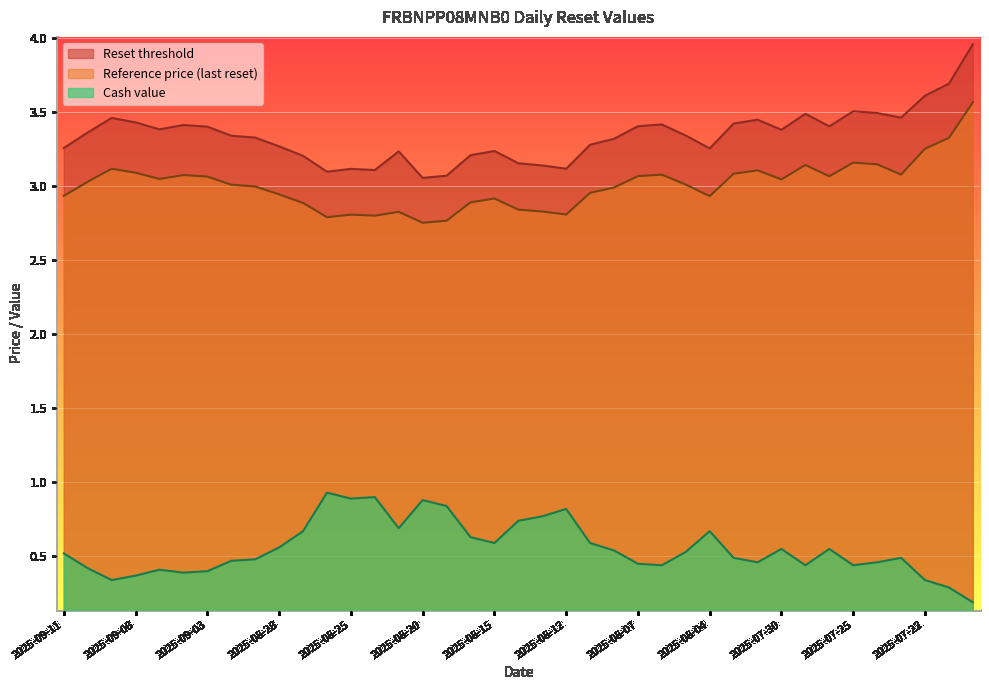

Which series has the largest range (max minus min)?

Reset threshold